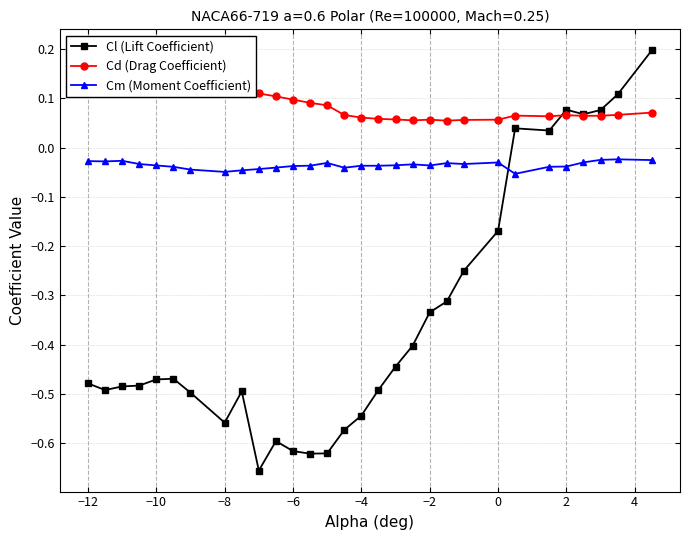

What is the difference between the maximum and minimum values in the Cl (Lift Coefficient) series?

0.9